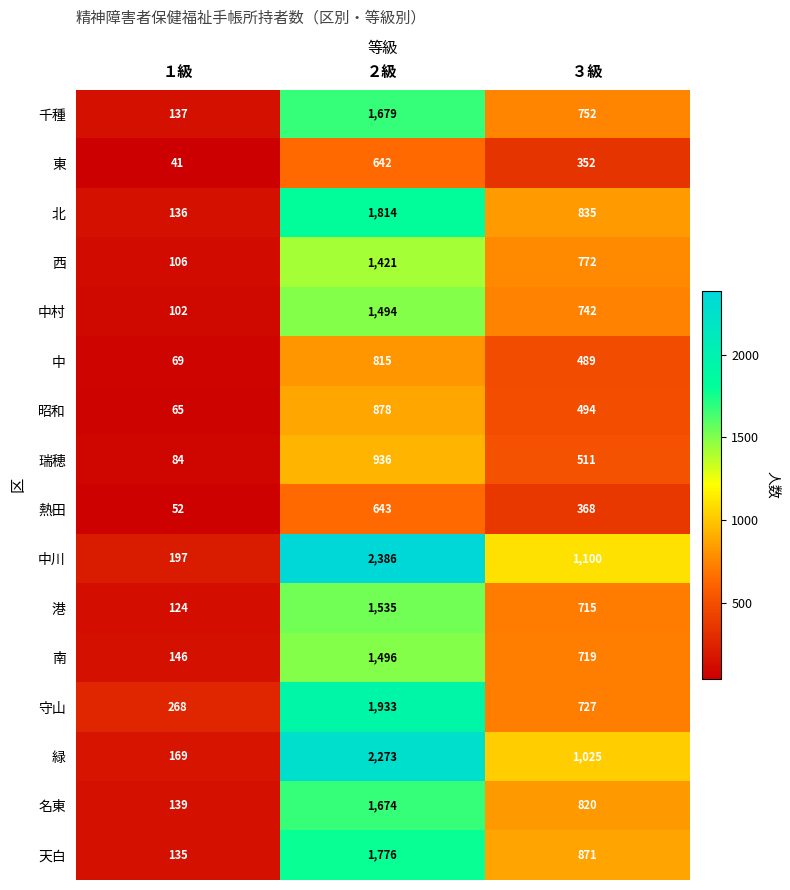

What is the difference between the maximum and minimum values in the 北 series?

1678